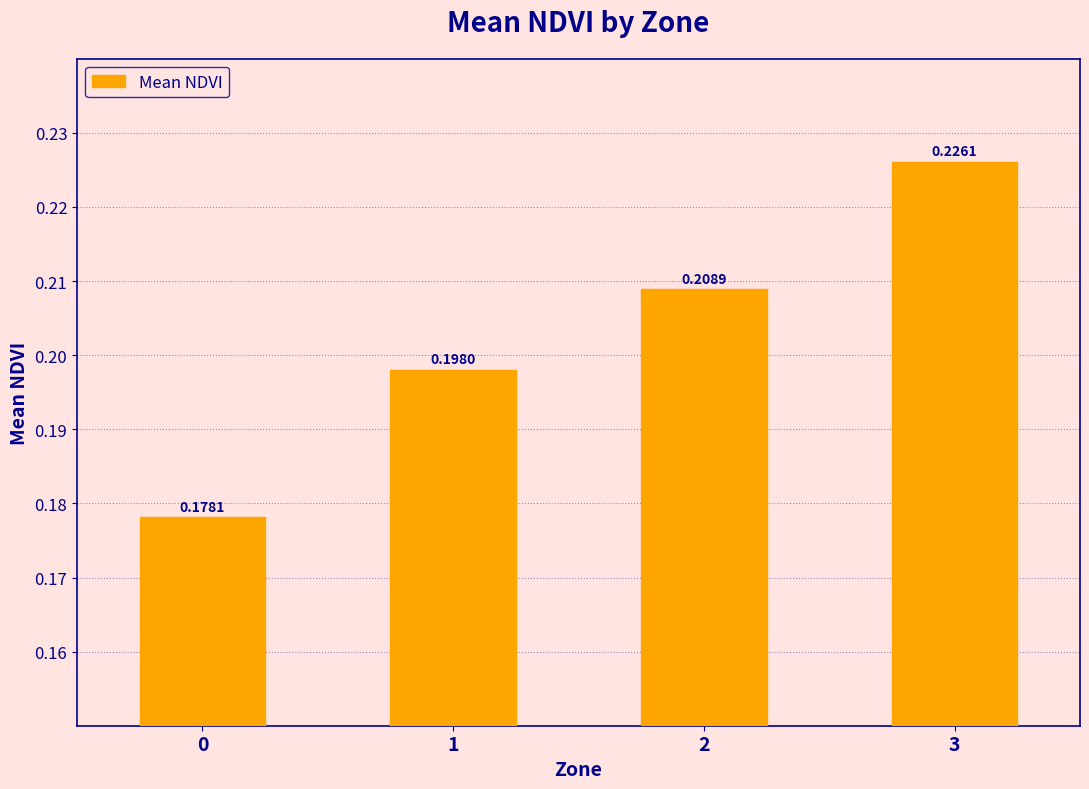

What is the sum of the values at 3 and 0?

0.4